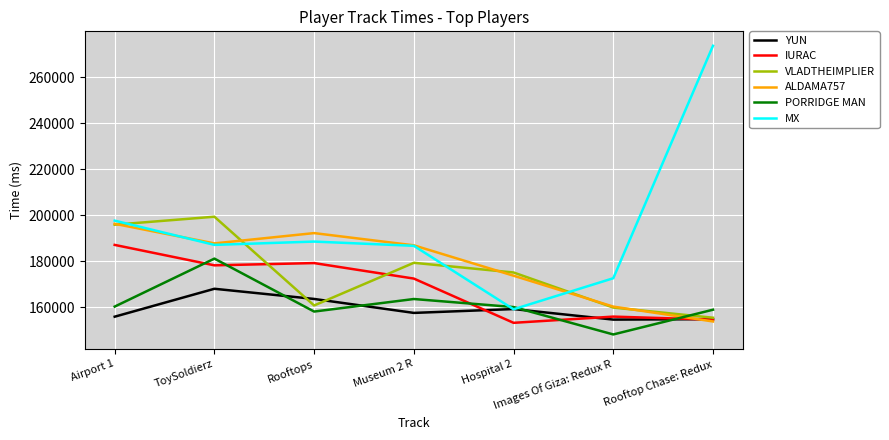

What is the total value across all series at Rooftops?

1042145